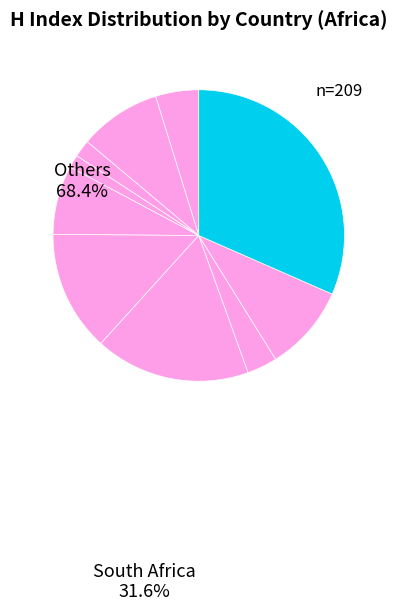

Count the number of slices in the pie.

10